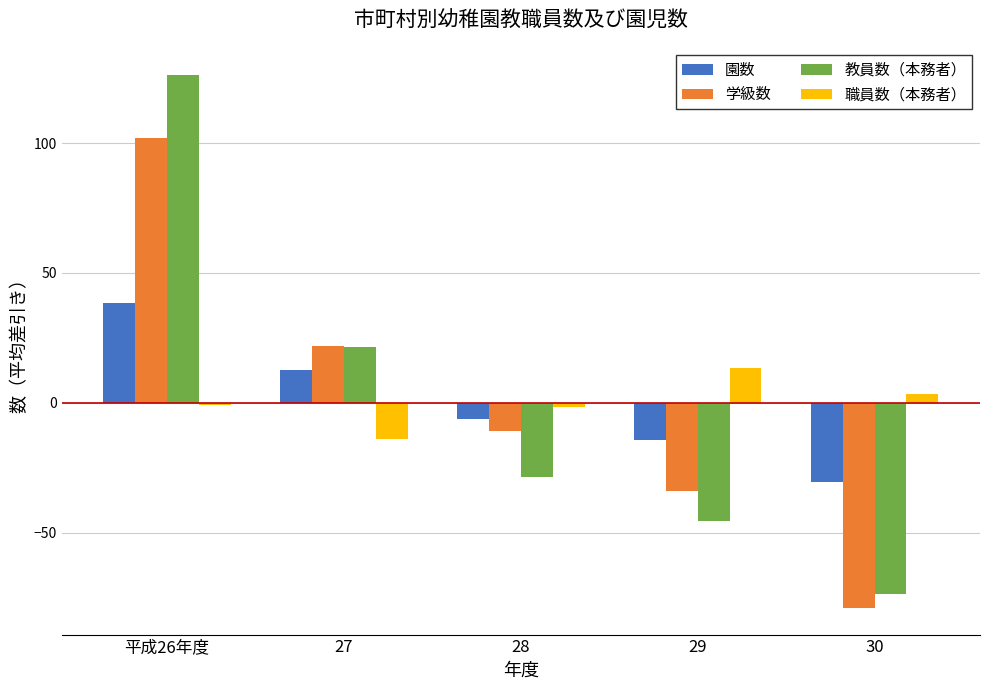

List the series in order of their peak value, lowest first.

職員数（本務者）, 園数, 学級数, 教員数（本務者）